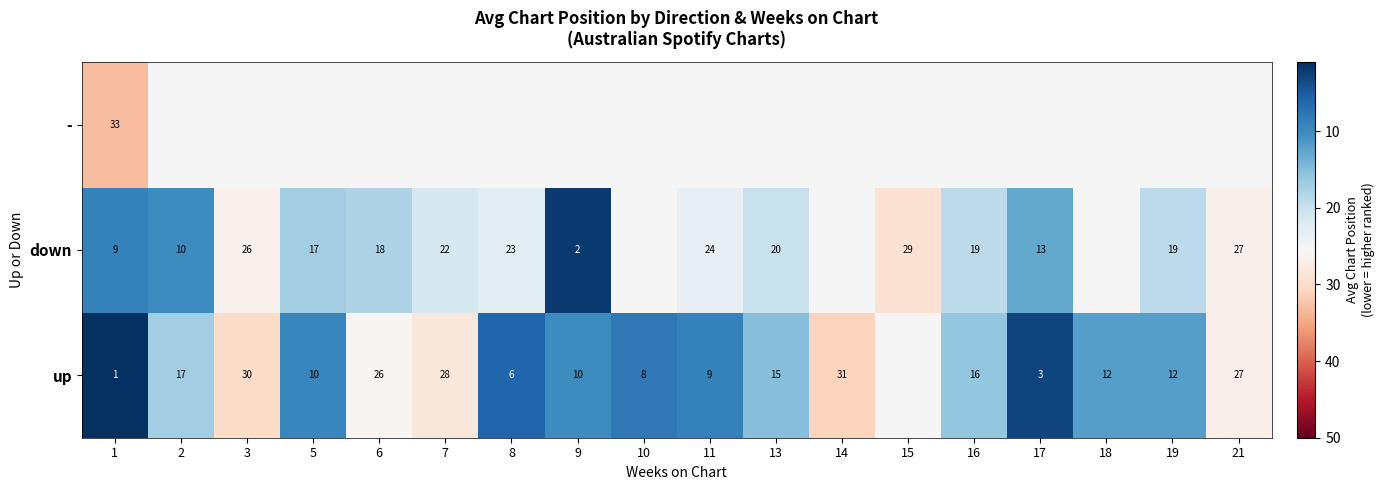

What is the approximate value of row_0 at 10?

8.0